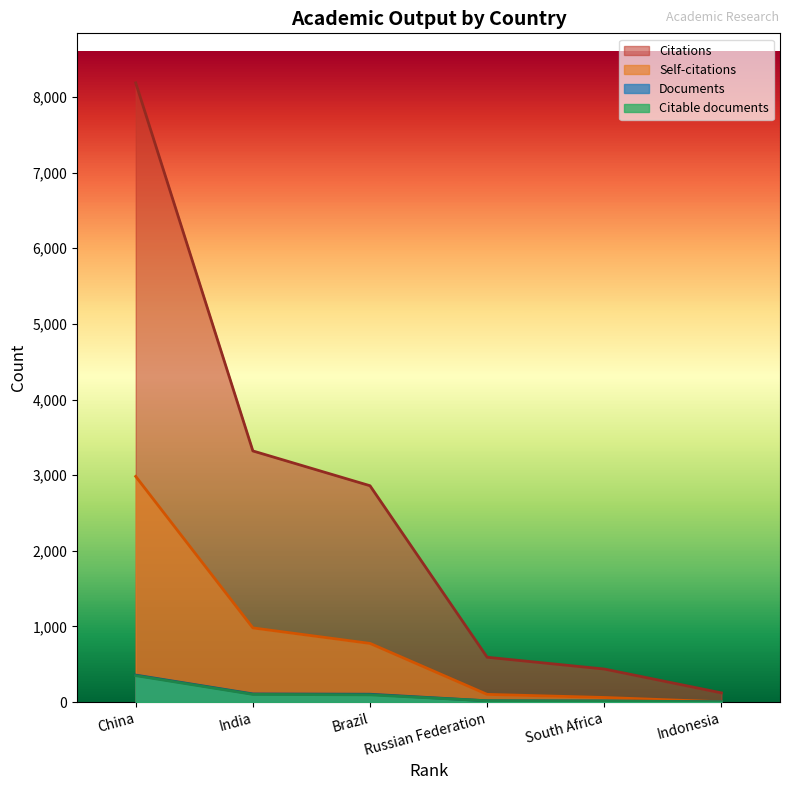

Reading left to right, list all the values displayed in this chart.

Documents: 356	107	103	16	14	3
Citable documents: 349	101	95	16	12	3
Citations: 8187	3320	2860	592	436	121
Self-citations: 2983	980	775	101	60	3